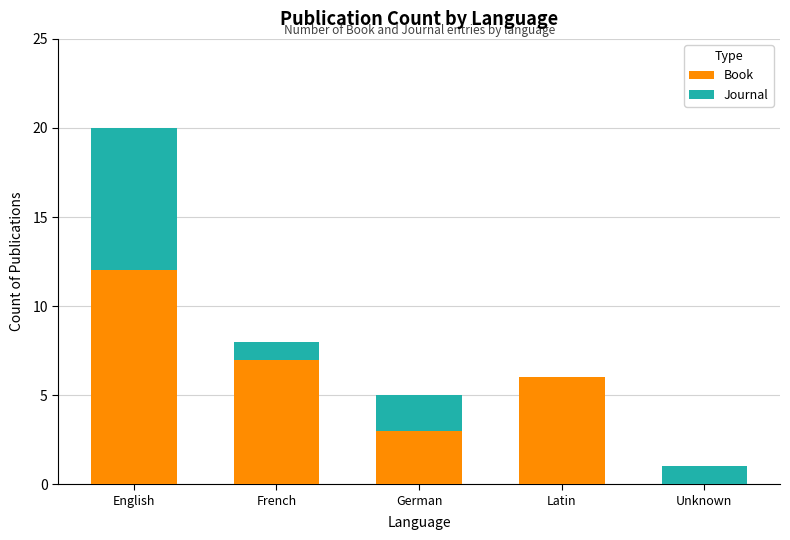

Count the number of data series in this chart.

2